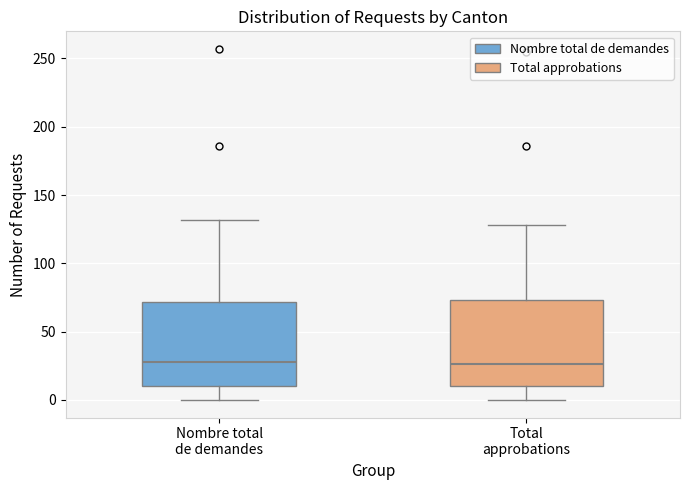

Reading left to right, transcribe this box plot: for each box, give where its median line is, the range the box spans, and where its two whiskers end, as read against the y-axis. The values are not printed on the chart, so give them approximately, as read against the axis.

Nombre total de demandes: median 30, box 10 to 70, whiskers 0 to 130
Total approbations: median 25, box 10 to 75, whiskers 0 to 130